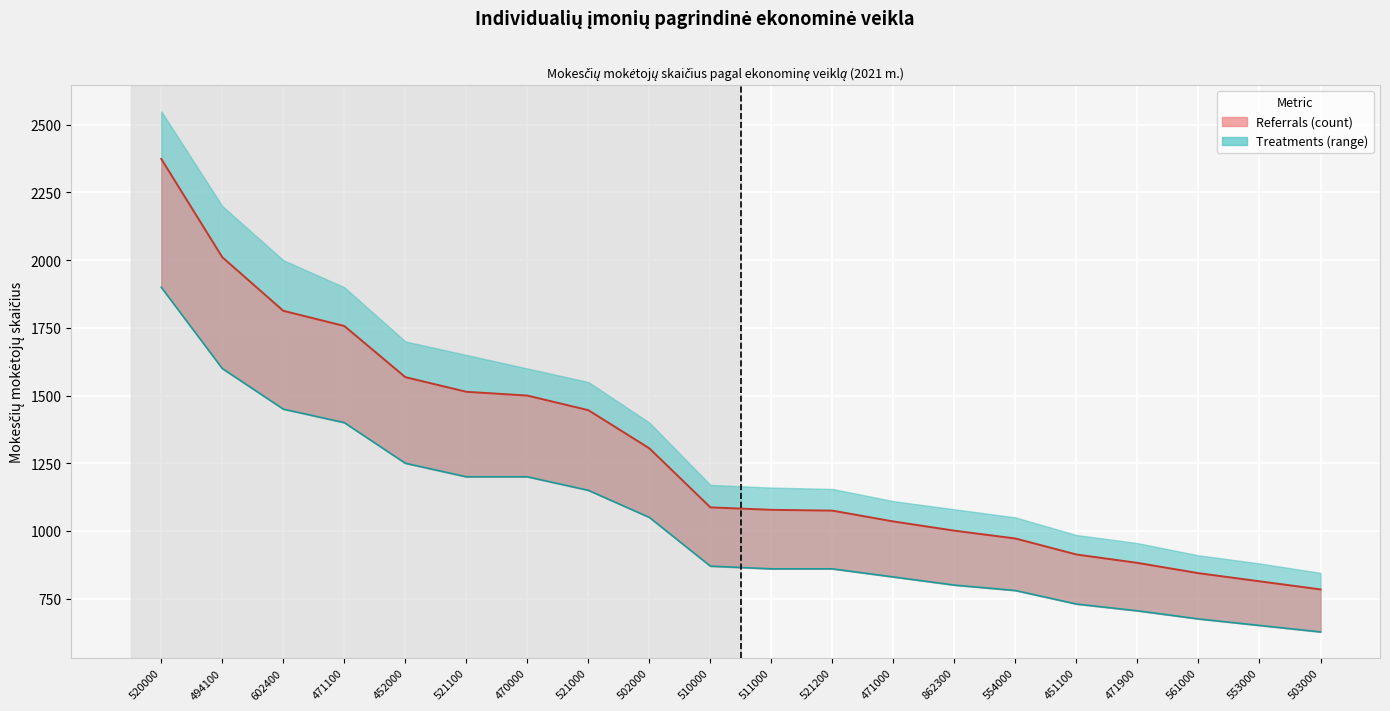

How many series are shown in this chart?

2